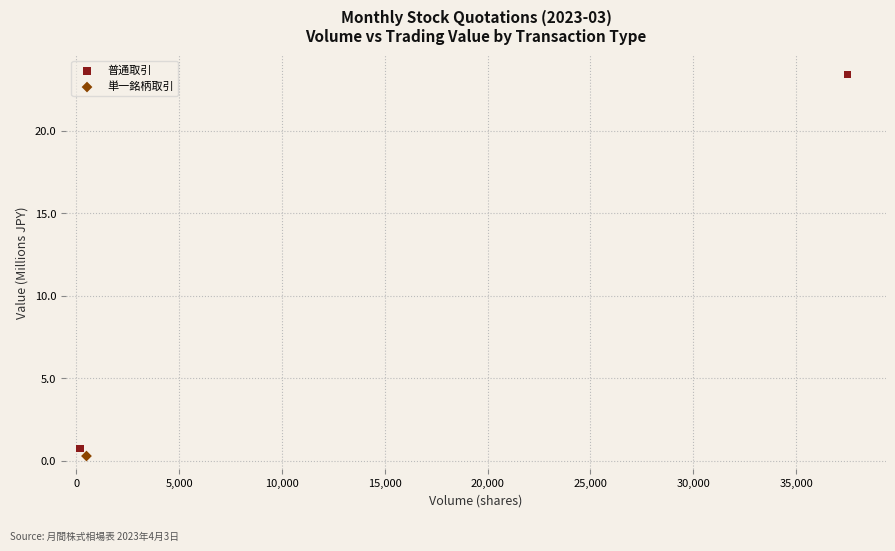

What are all the series names shown in the legend?

普通取引, 単一銘柄取引